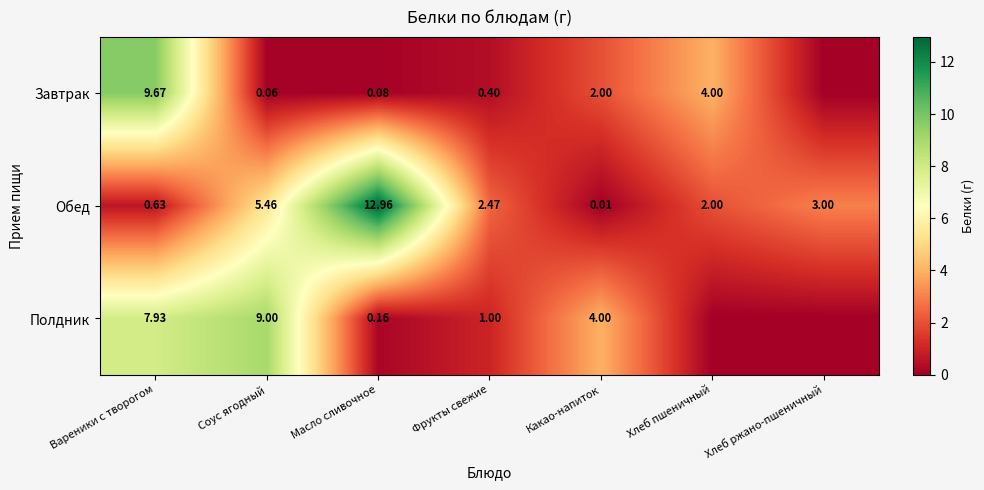

Where is Обед nearest to the value 6?

Соус ягодный